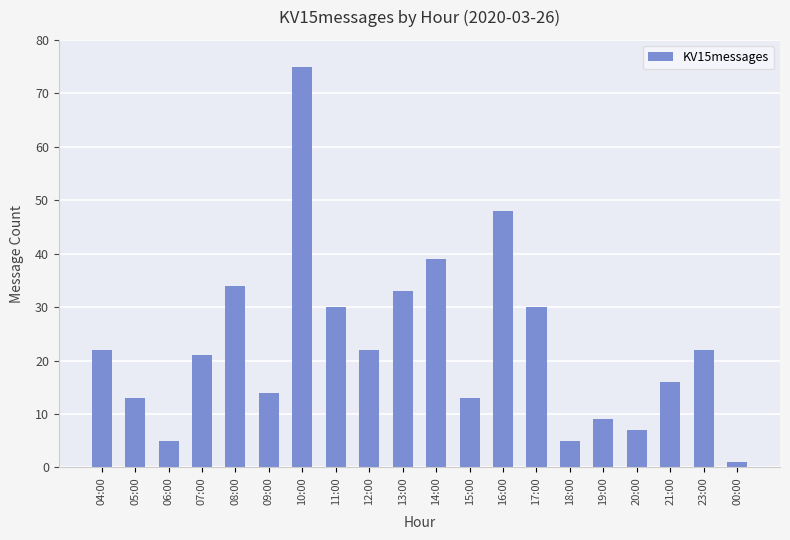

How many data points are less than 22?

10